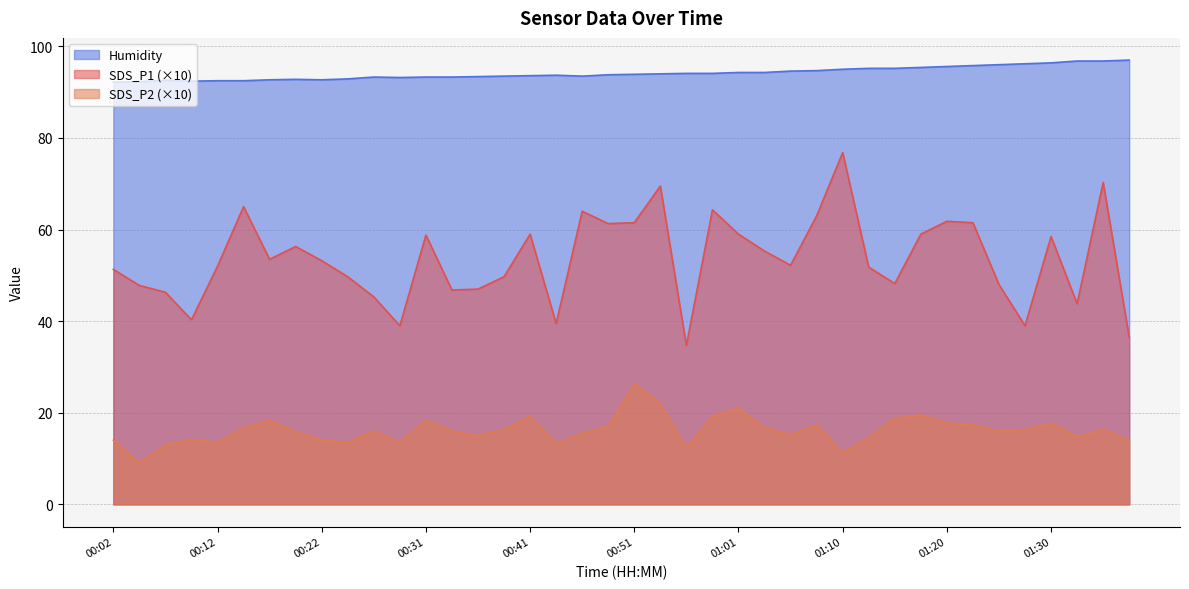

What is the label of the 1st point from the right?

01:37